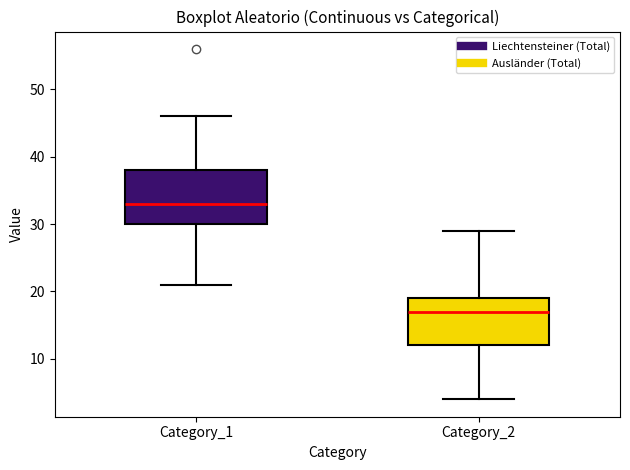

Reading left to right, read every box against the y-axis: the position of its median line, the range the box covers, and the ends of its whiskers. The values are not printed on the chart, so give them approximately, as read against the axis.

Category_1: median 33, box 30 to 38, whiskers 21 to 46
Category_2: median 17, box 12 to 19, whiskers 4 to 29